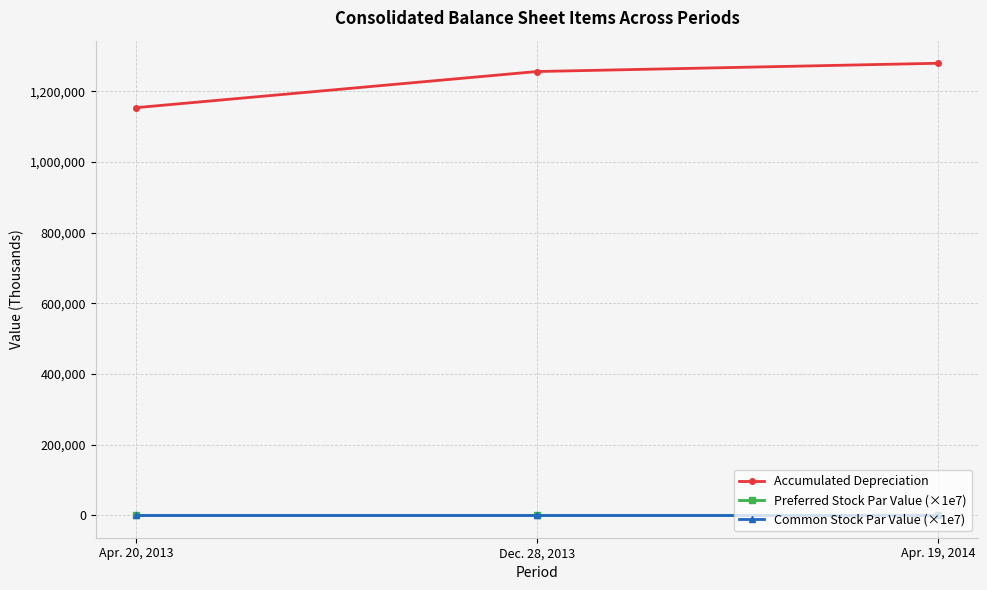

Reading left to right, list all the values displayed in this chart.

Accumulated Depreciation: Apr. 20, 2013=1153258	Dec. 28, 2013=1255474	Apr. 19, 2014=1278847
Preferred Stock Par Value (×1e7): Apr. 20, 2013=1000	Dec. 28, 2013=1000	Apr. 19, 2014=1000
Common Stock Par Value (×1e7): Apr. 20, 2013=1000	Dec. 28, 2013=1000	Apr. 19, 2014=1000